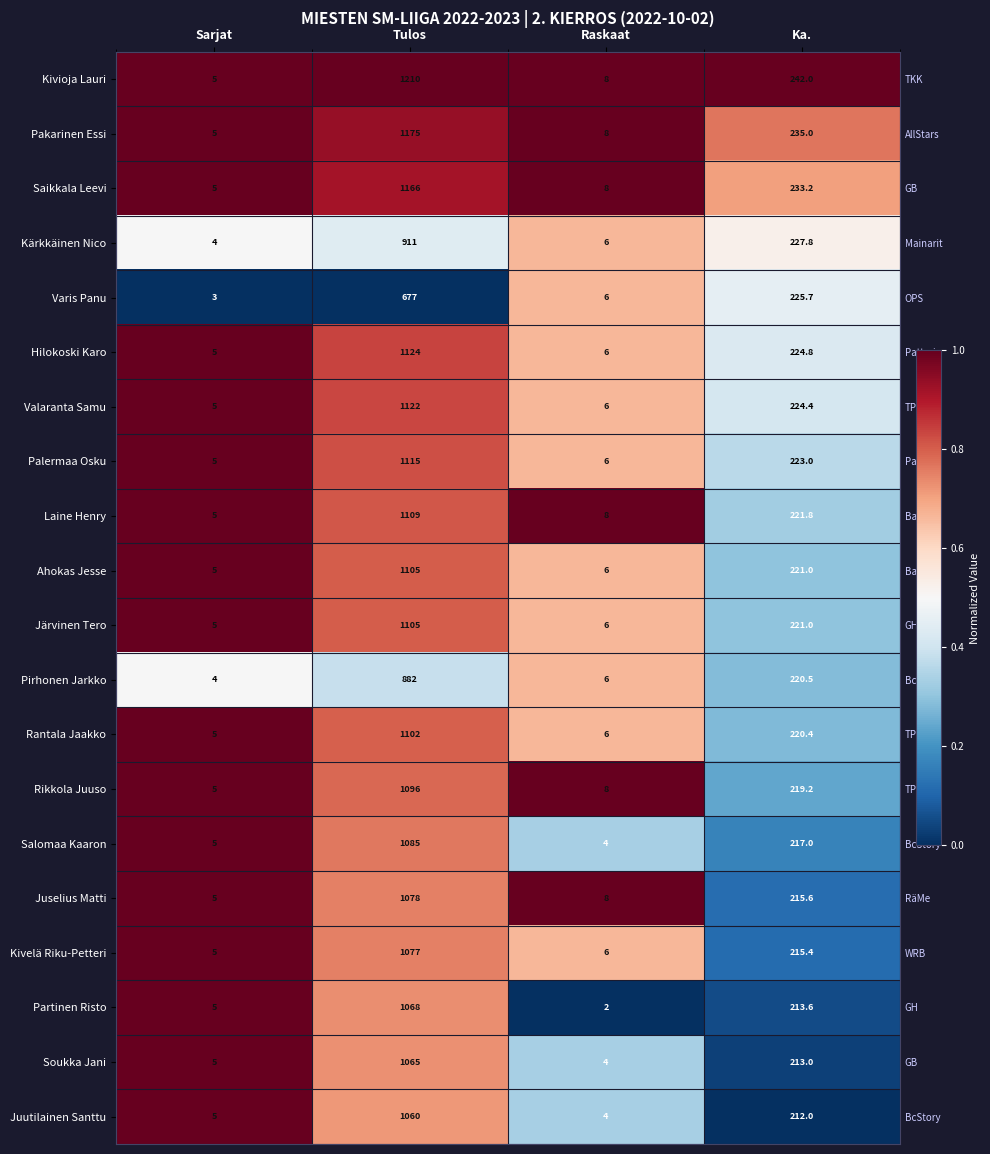

Which series has the widest spread of values?

Kivioja Lauri